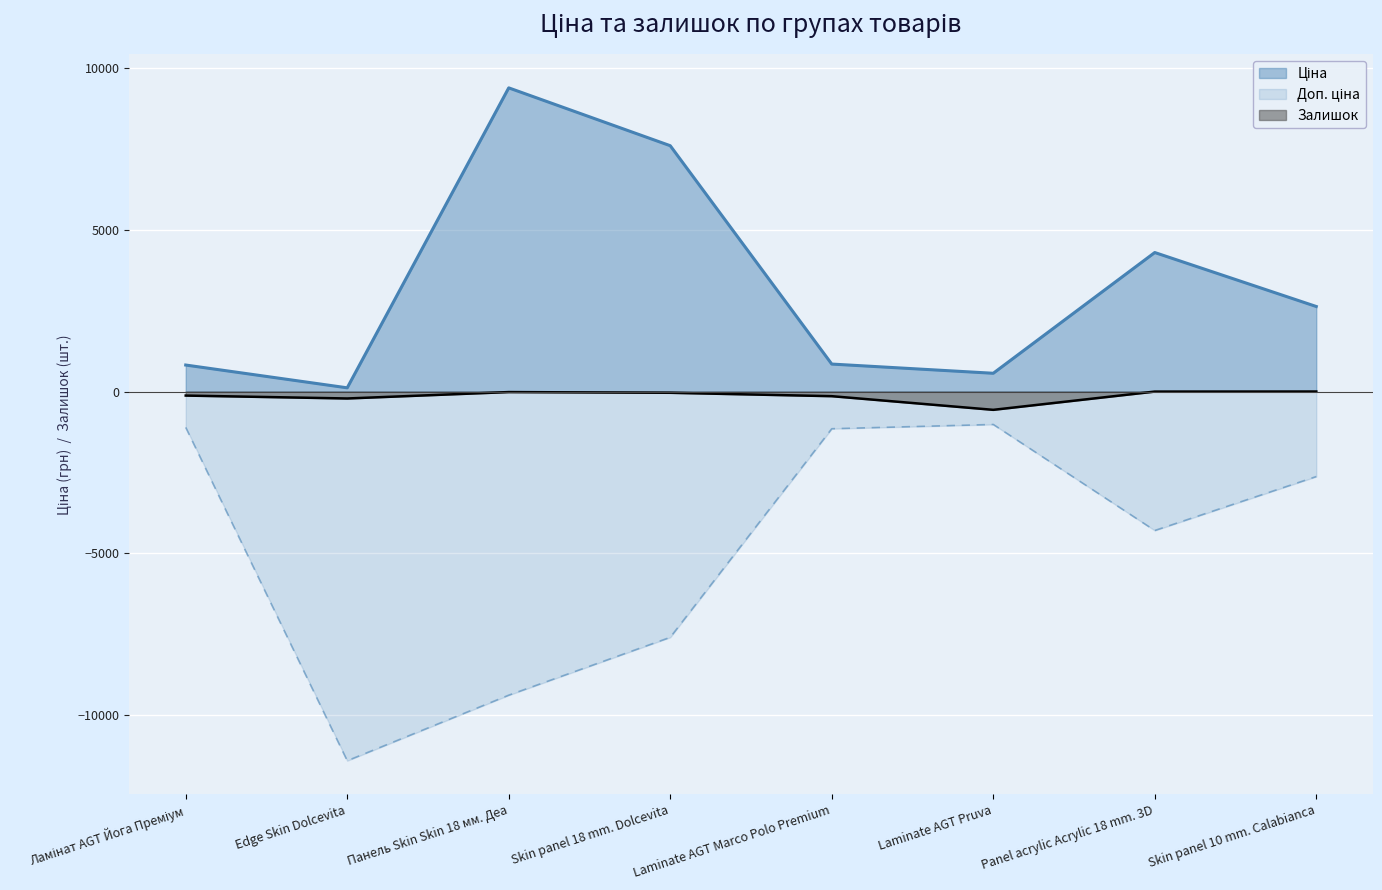

Which series has the largest range (max minus min)?

Доп. ціна